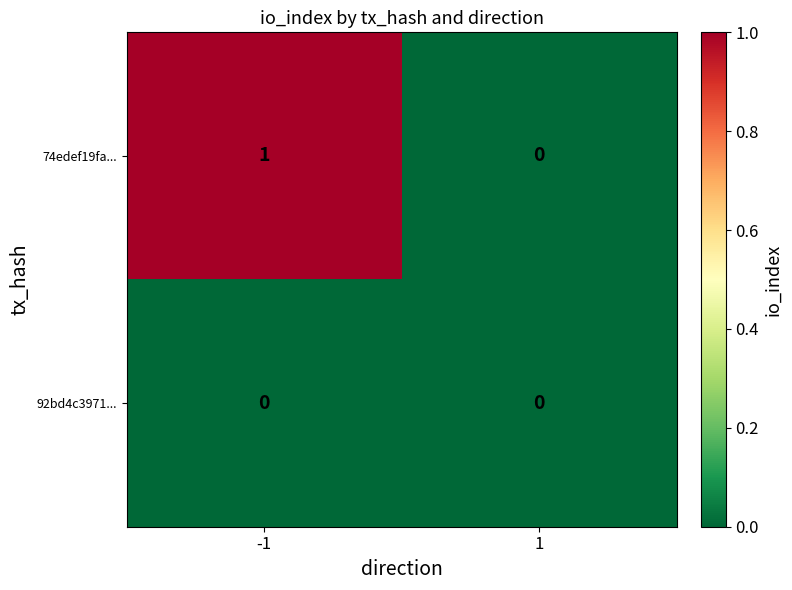

Is it true that 92bd4c3971... equals 0 at -1?

True